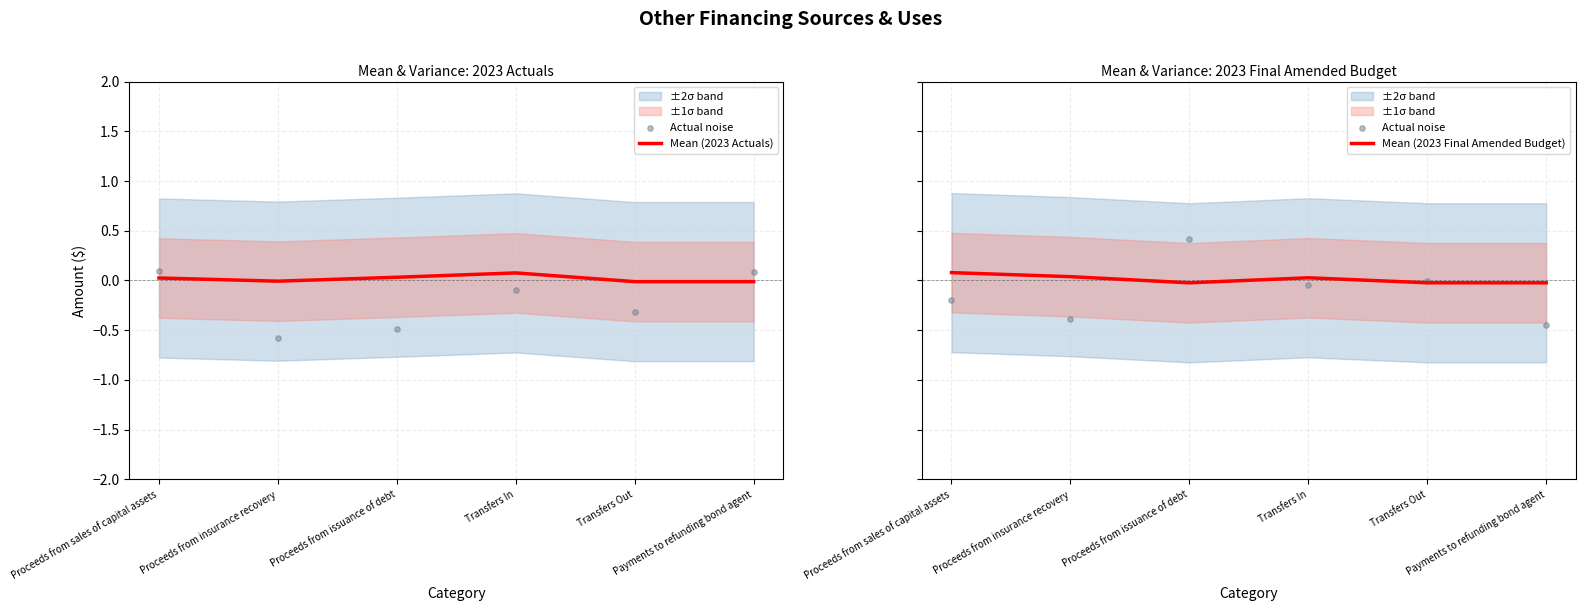

Which series contains the lowest Y value?

Actual noise